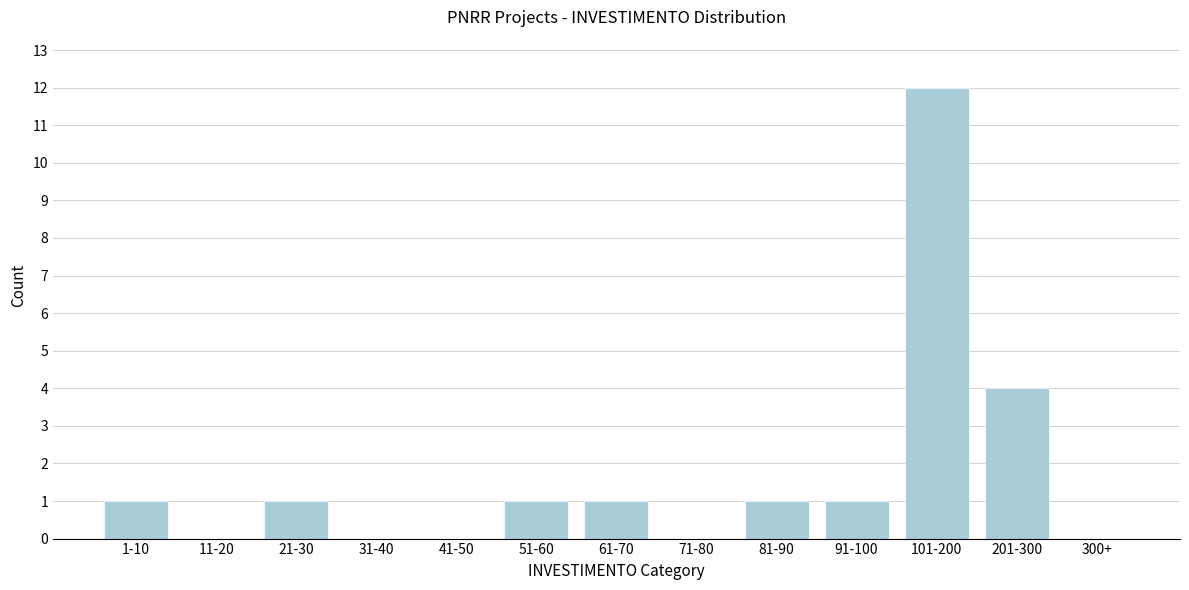

Reading right to left, transcribe all the data shown in this chart.

300+=0	201-300=4	101-200=12	91-100=1	81-90=1	71-80=0	61-70=1	51-60=1	41-50=0	31-40=0	21-30=1	11-20=0	1-10=1